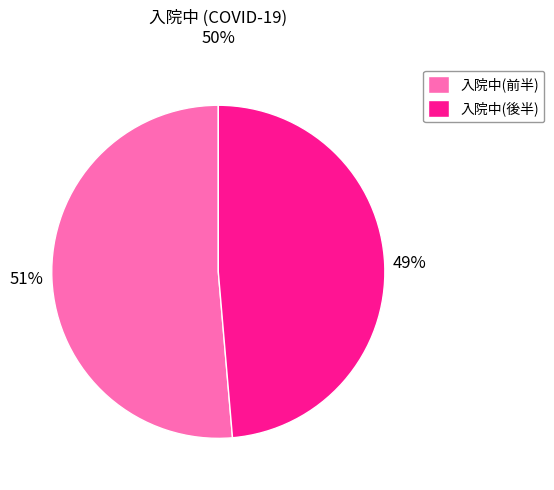

Rank the categories by value from lowest to highest.

入院中(後半), 入院中(前半)